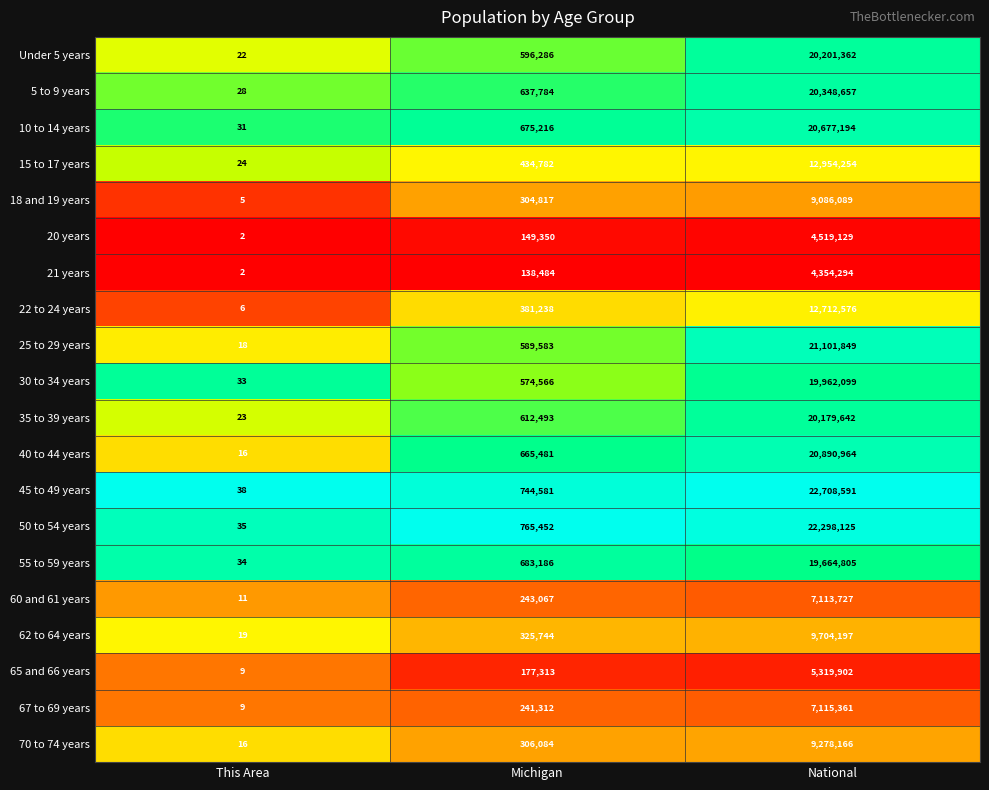

What is the difference between the highest and lowest values at Michigan?

626968